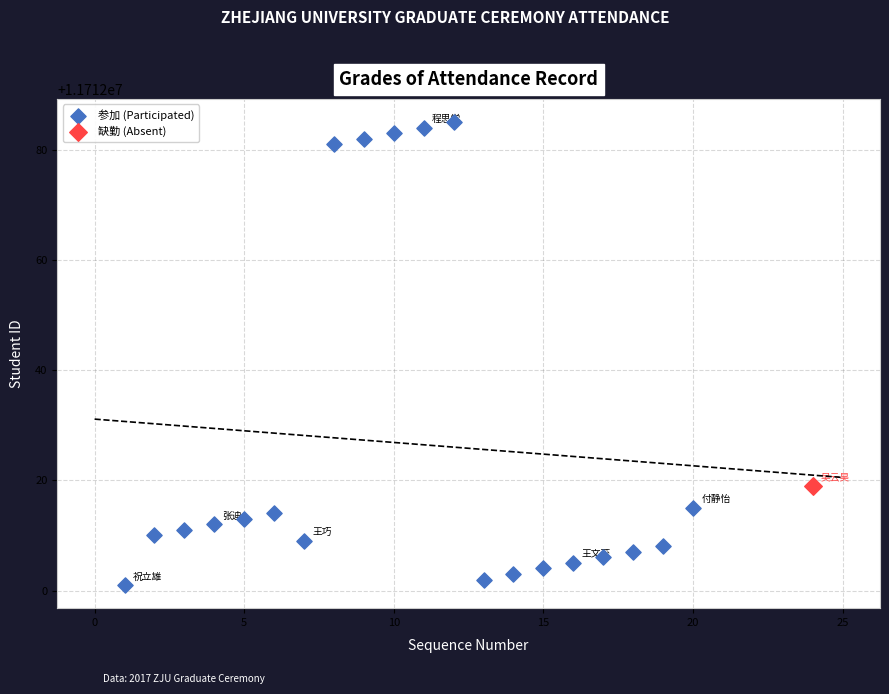

What are all the series names shown in the legend?

参加 (Participated), 缺勤 (Absent)